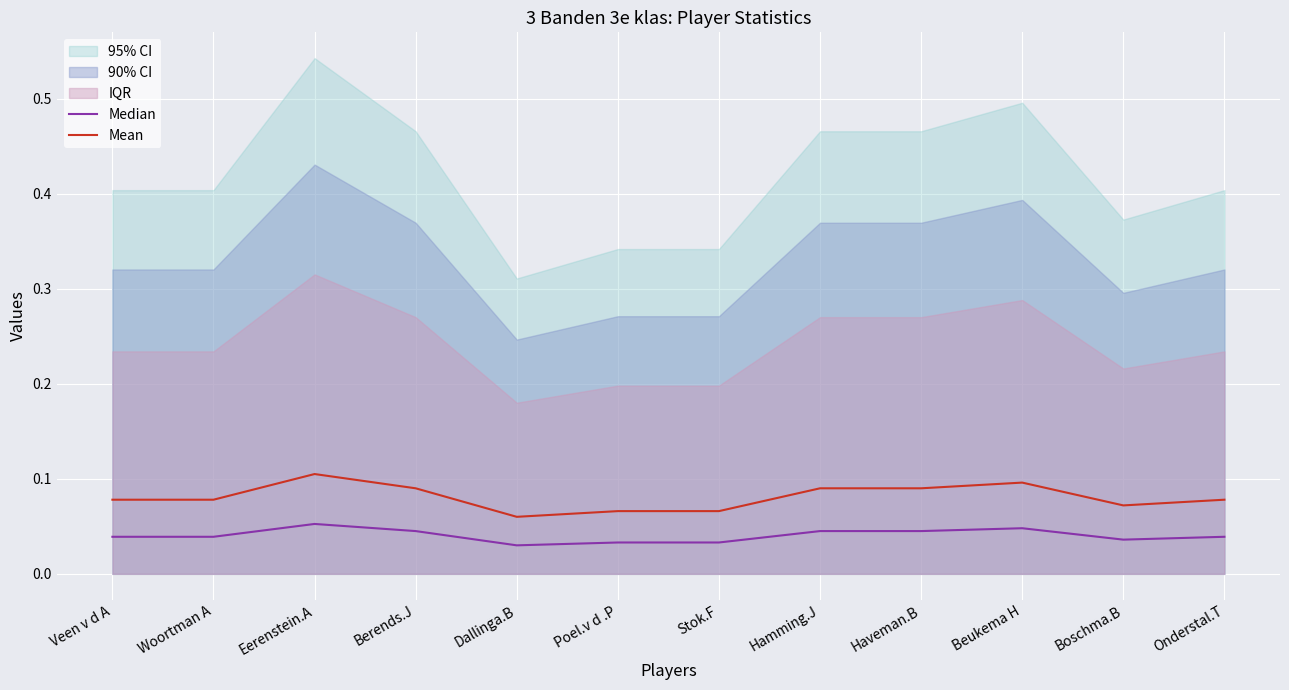

Between Eerenstein.A and Beukema H, which series saw the biggest shift?

Mean